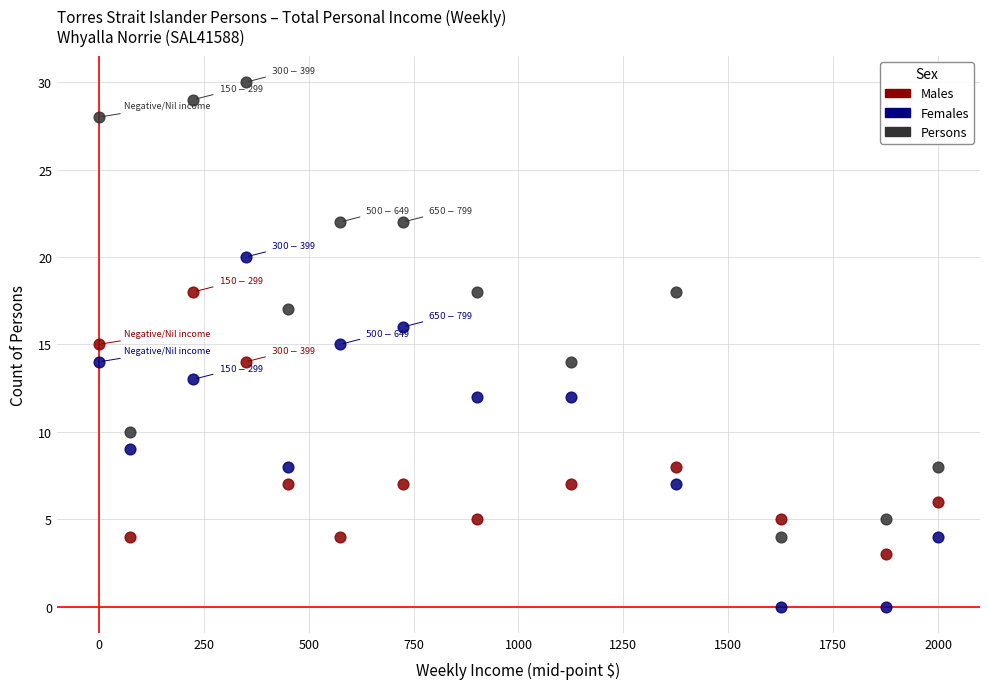

What are all the series names shown in the legend?

Males, Females, Persons